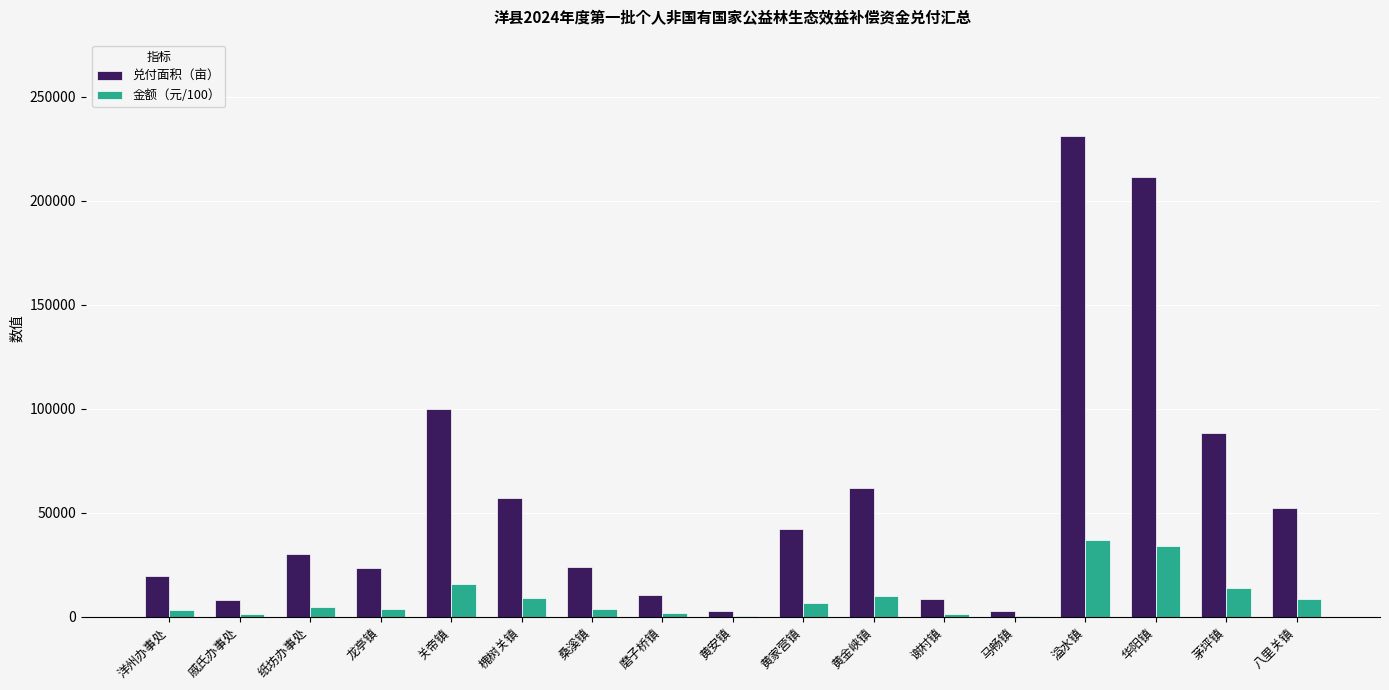

Where is 兑付面积（亩） nearest to the value 117055?

关帝镇